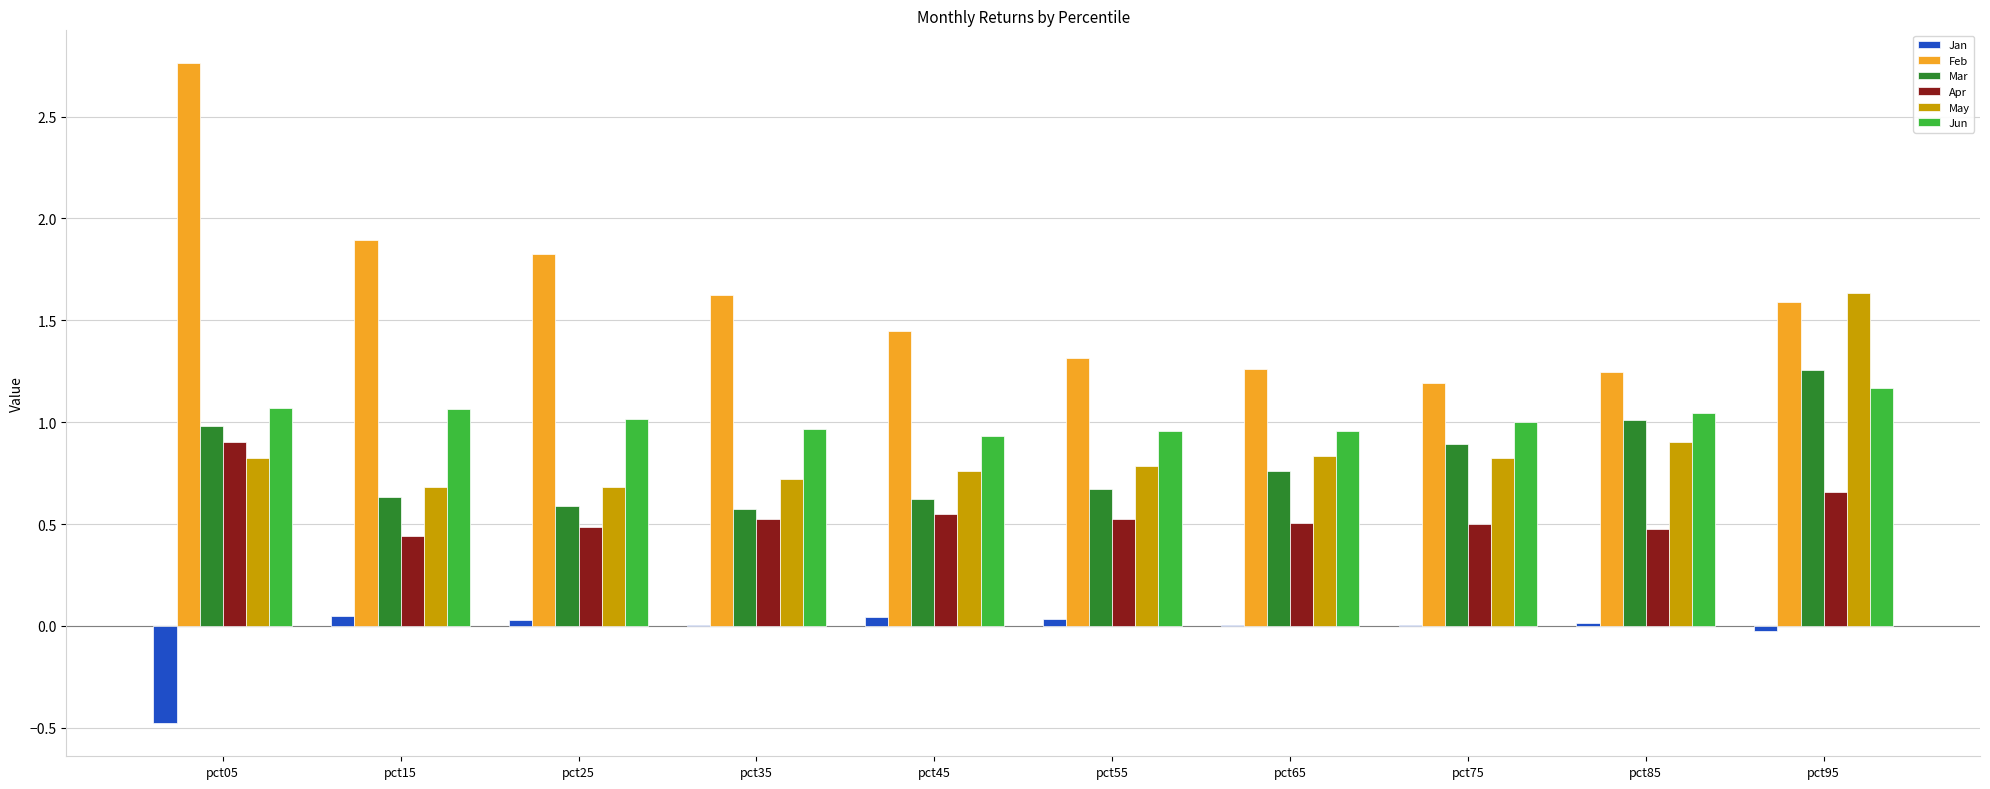

Is it true that Jan equals 0.0 at pct45?

True